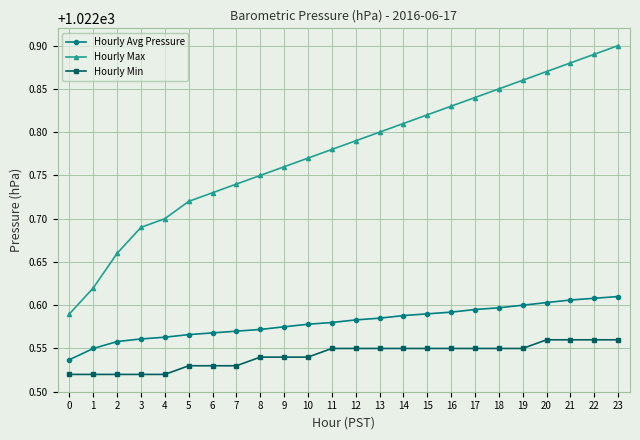

True or false: Hourly Max has more than 0 interior local peaks.

False